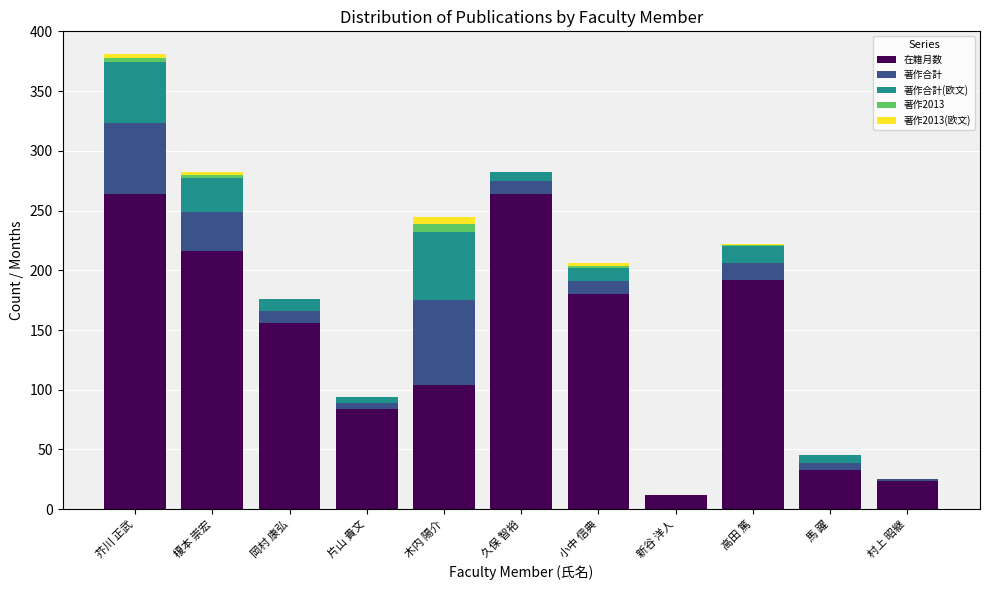

The 在籍月数 series shows 96 at 芥川 正武. True or false?

False